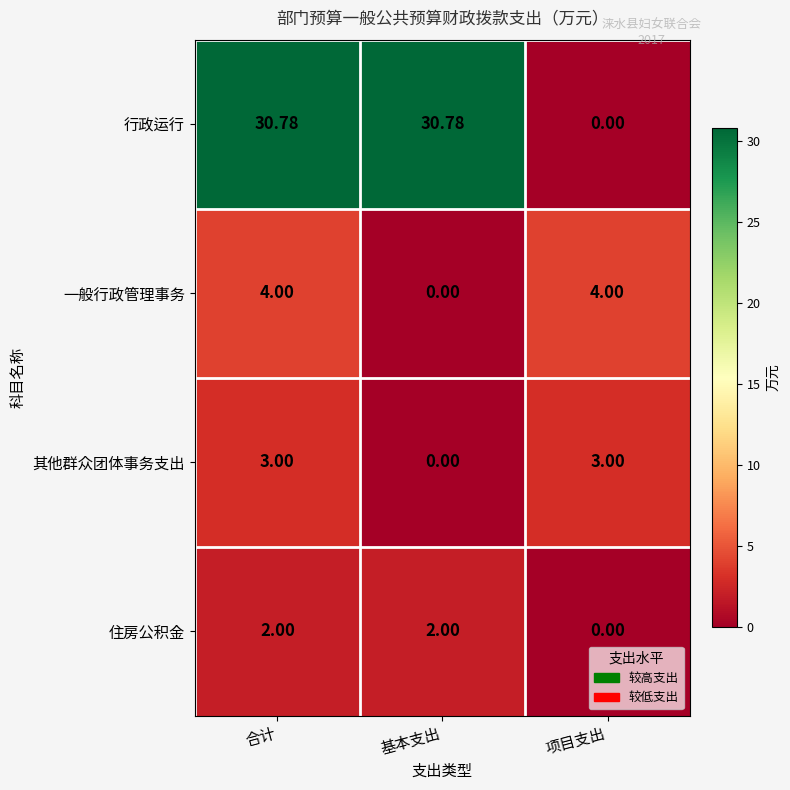

Count the number of data series in this chart.

4